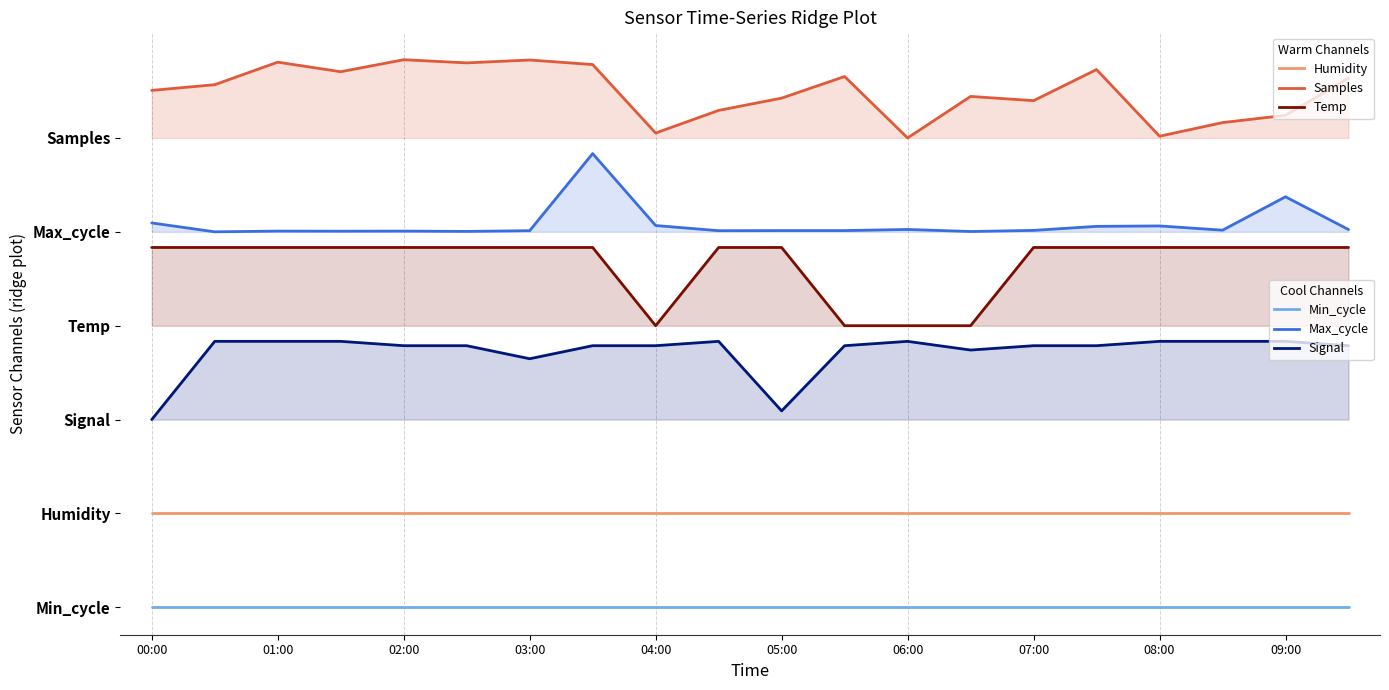

At which label does Signal first exceed 3?

01:00